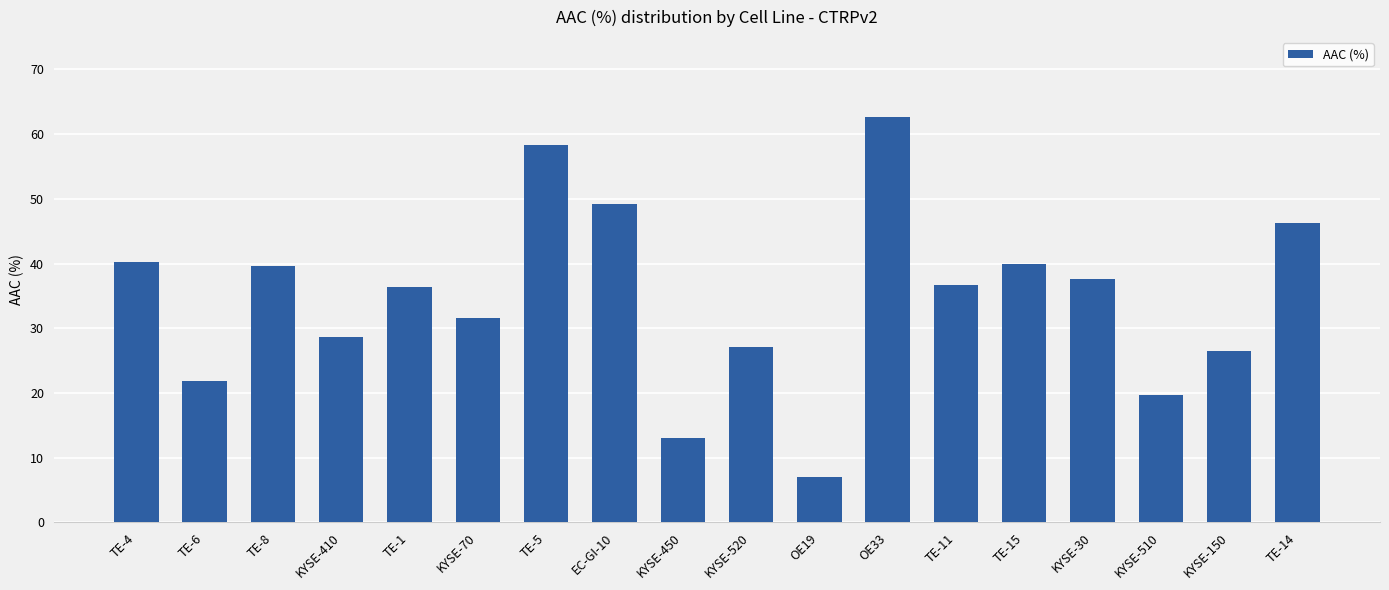

What value does the data have at KYSE-450?

13.0